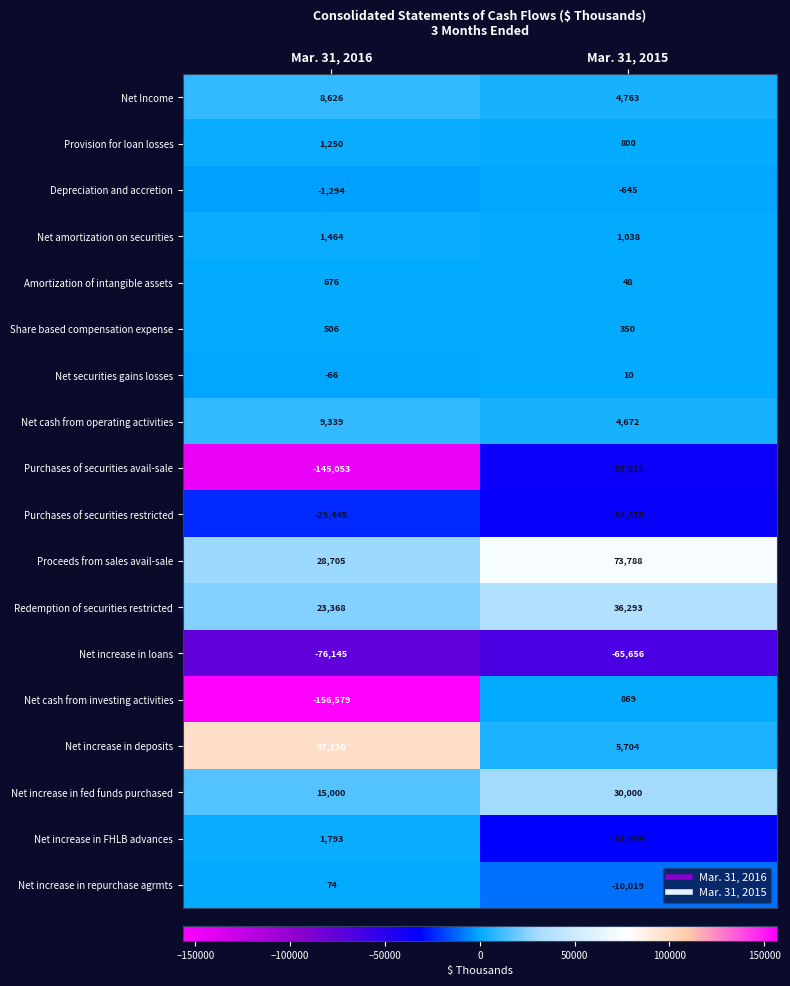

True or false: Purchases of securities avail-sale has a value of -145053 at Mar. 31, 2016.

True